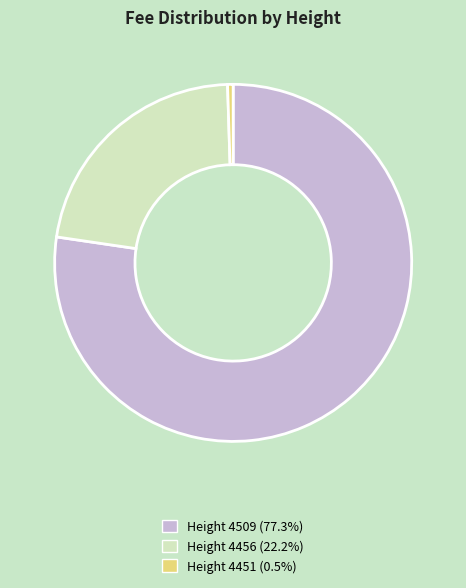

Does any single category account for the majority?

Yes